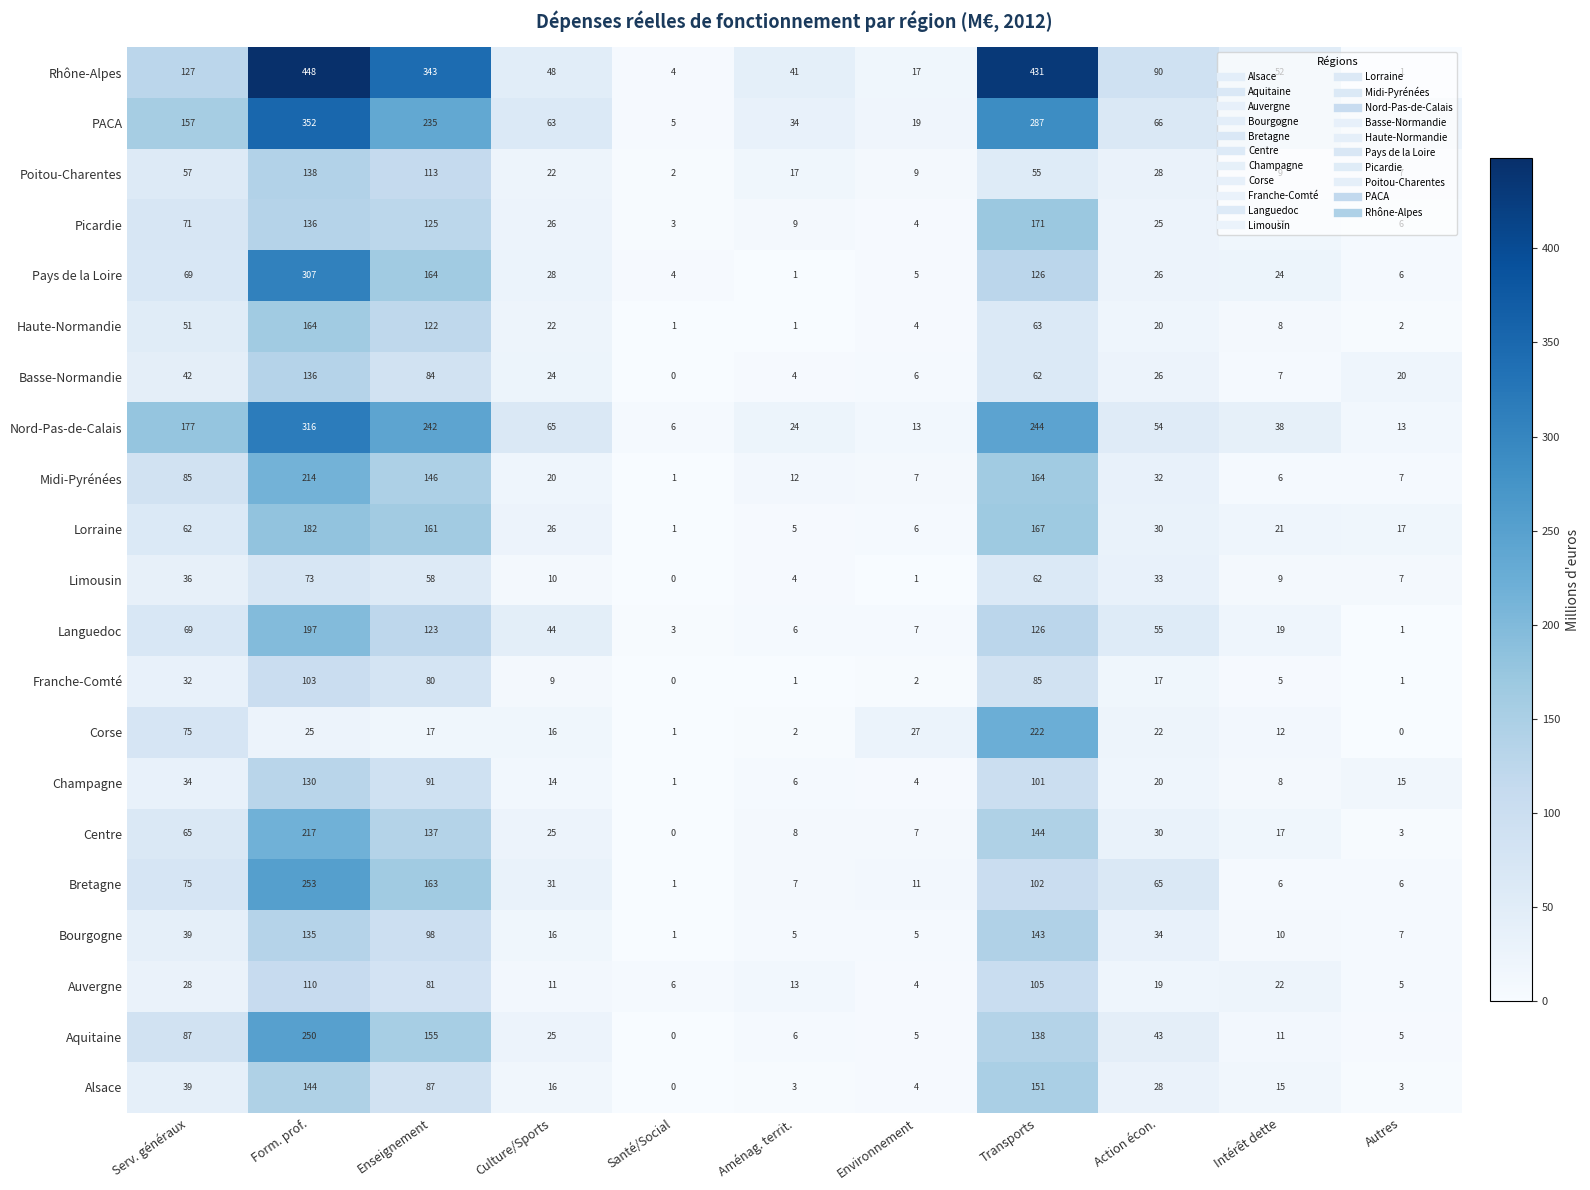

What is the difference between the highest and lowest values at Santé/Social?

6